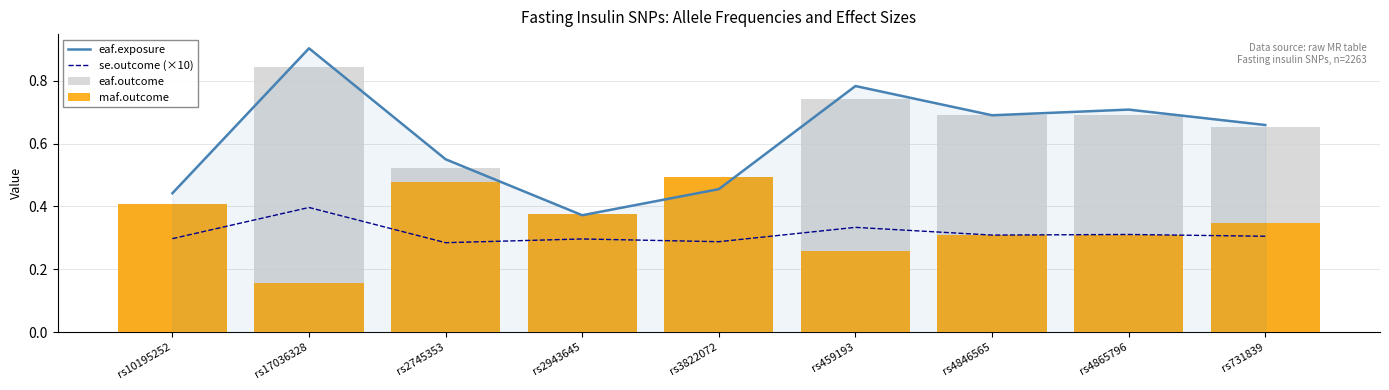

What is the spread (max minus min) of values at rs459193?

0.5